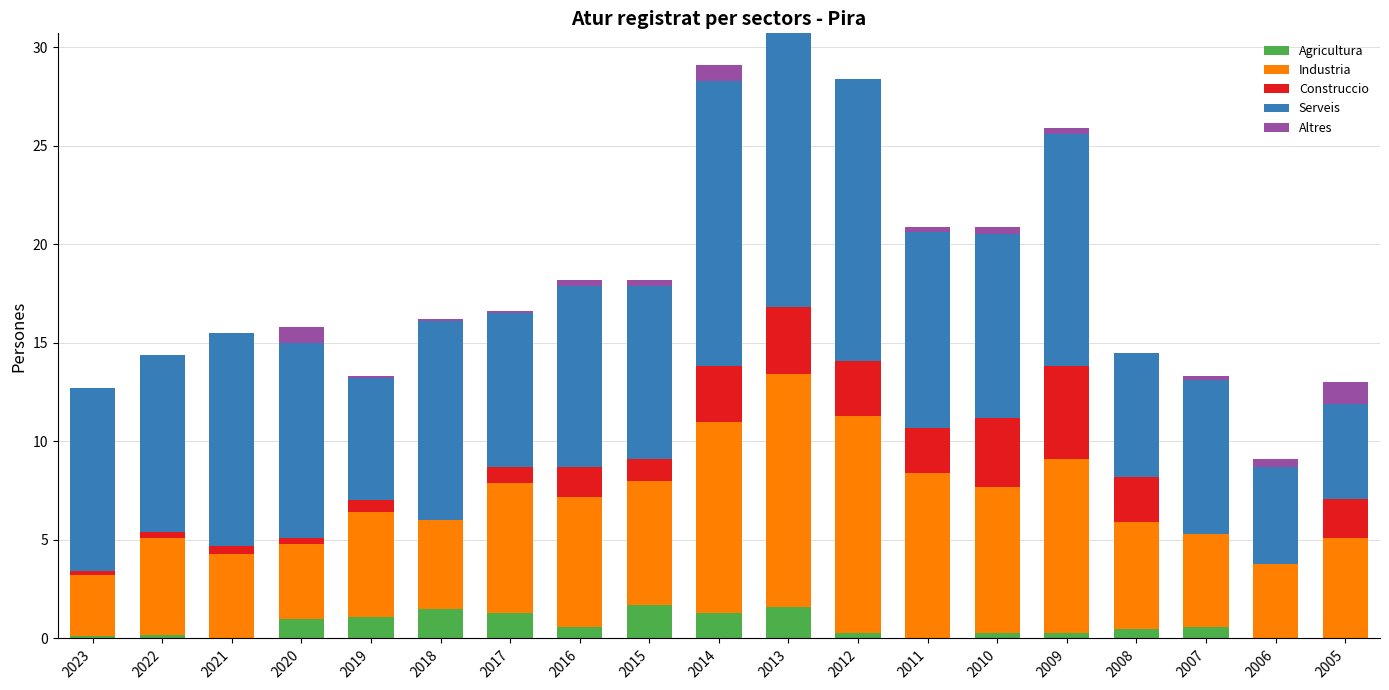

What is the sum of all Agricultura values?

12.4